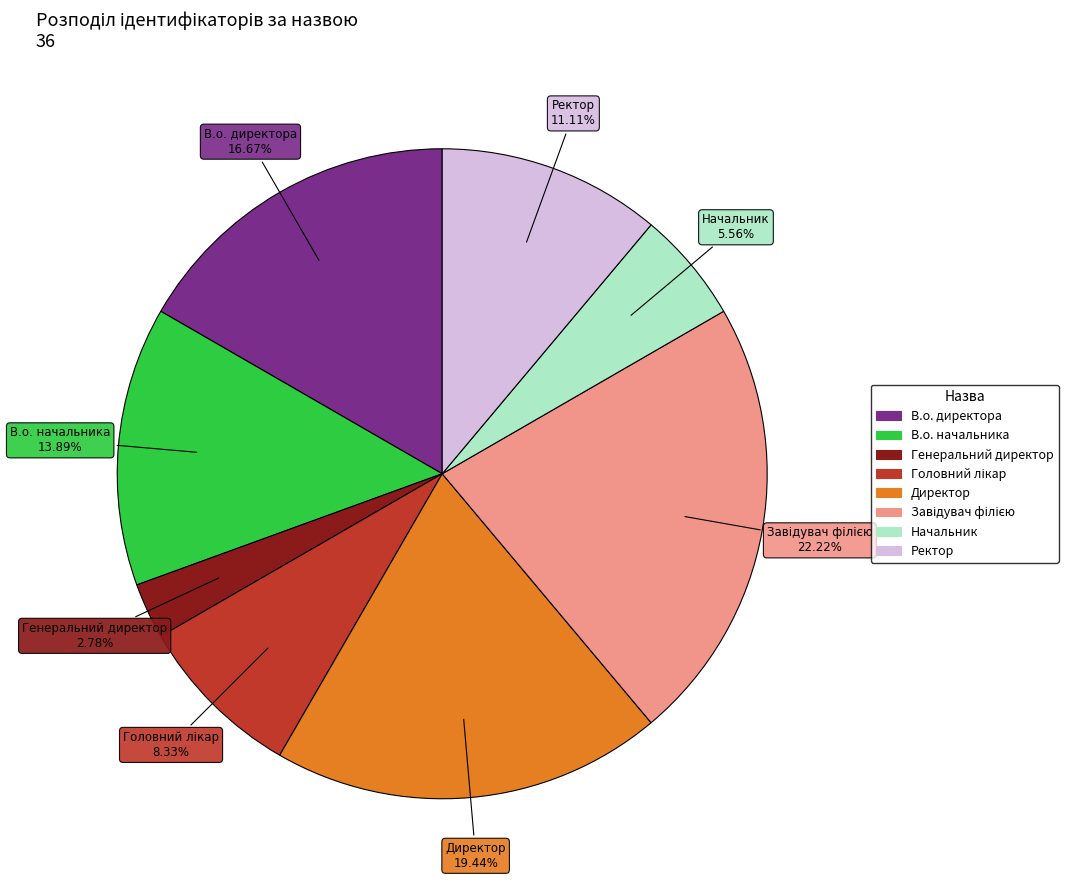

Is the sum of В.о. начальника and Директор greater than half?

No